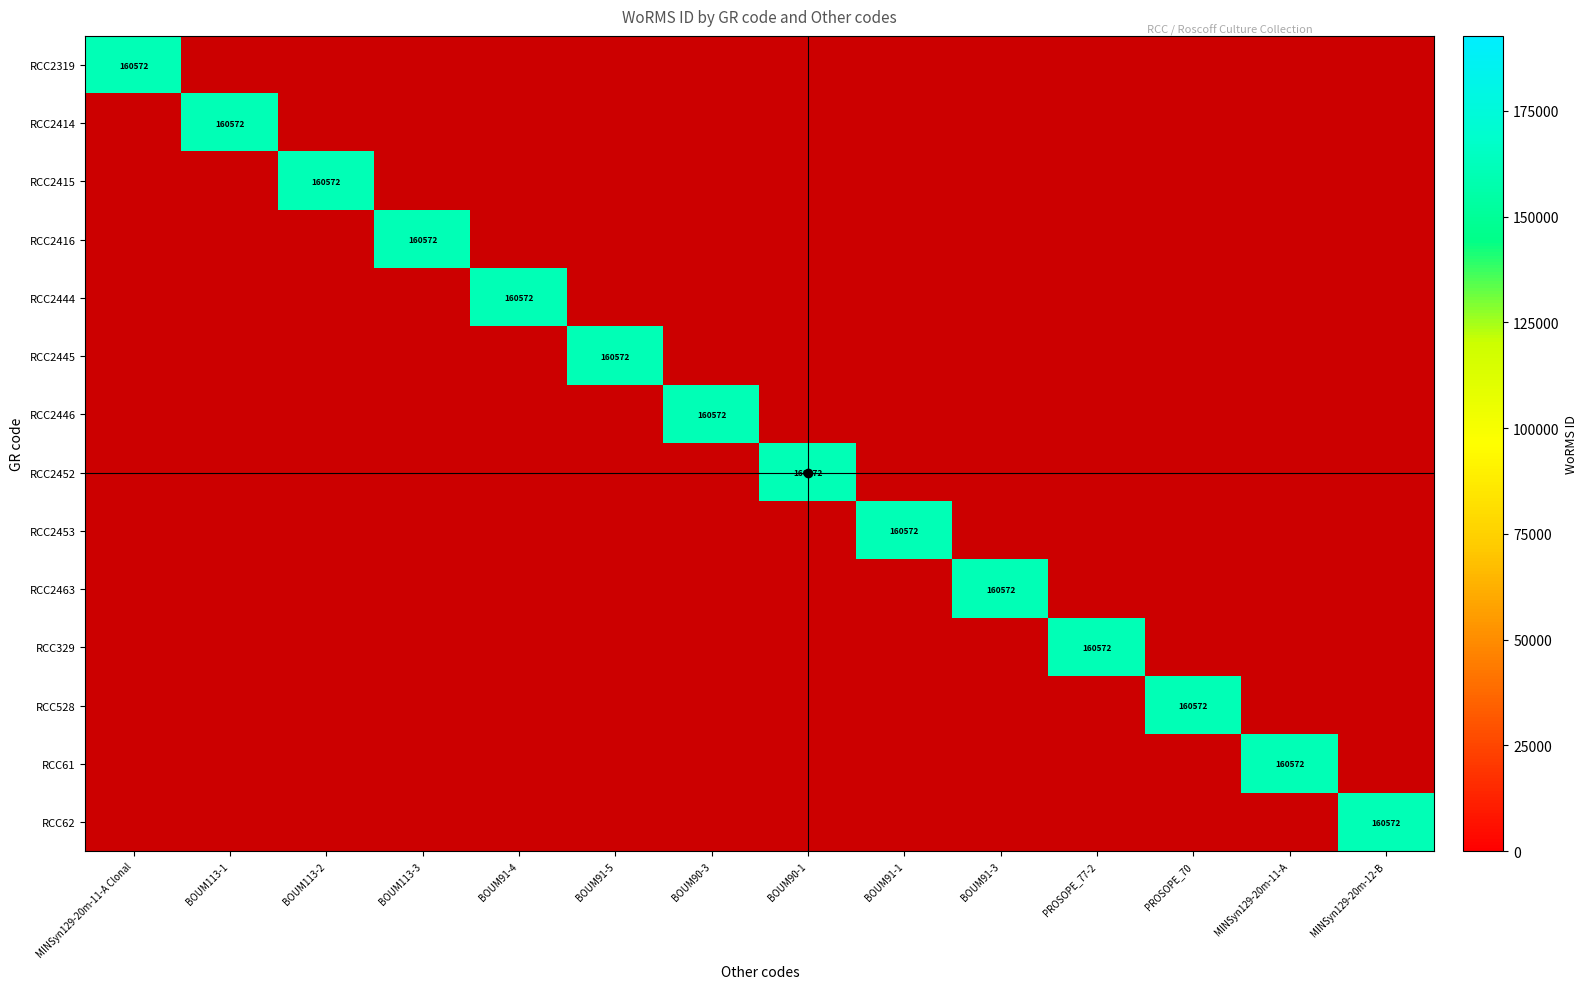

Where is RCC2452 nearest to the value 80286?

MINSyn129-20m-11-A Clonal